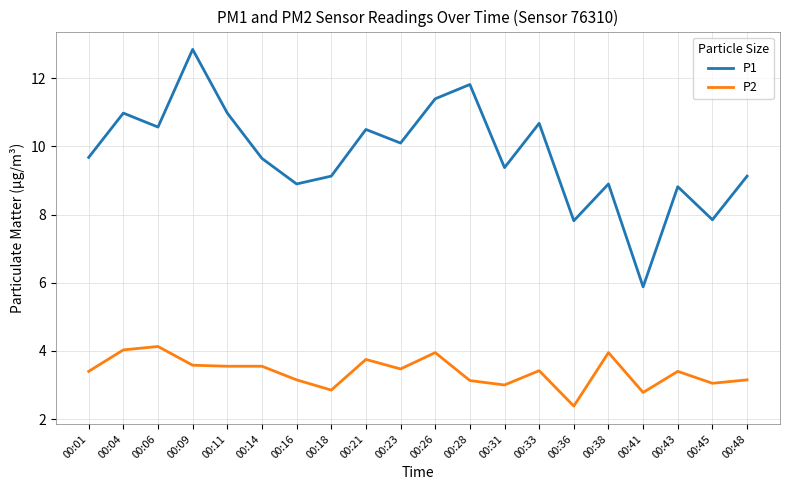

True or false: P2 has a value of 5.6 at 00:16.

False